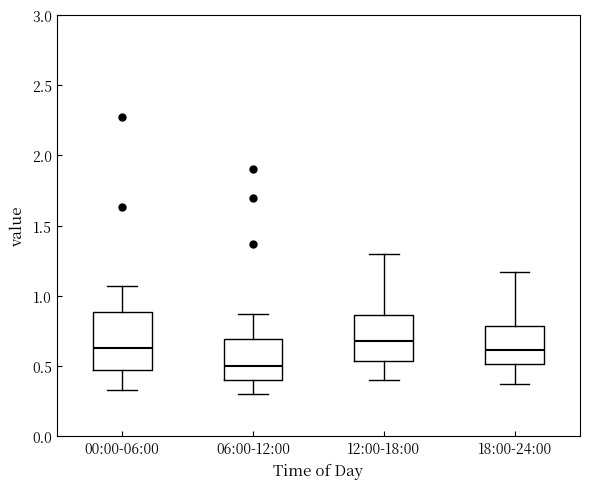

Reading left to right, transcribe this box plot: for each box, give where its median line is, the range the box spans, and where its two whiskers end, as read against the y-axis. The values are not printed on the chart, so give them approximately, as read against the axis.

00:00-06:00: median 0.65, box 0.45 to 0.90, whiskers 0.35 to 1.05
06:00-12:00: median 0.50, box 0.40 to 0.70, whiskers 0.30 to 0.85
12:00-18:00: median 0.70, box 0.55 to 0.85, whiskers 0.40 to 1.30
18:00-24:00: median 0.60, box 0.50 to 0.80, whiskers 0.35 to 1.15